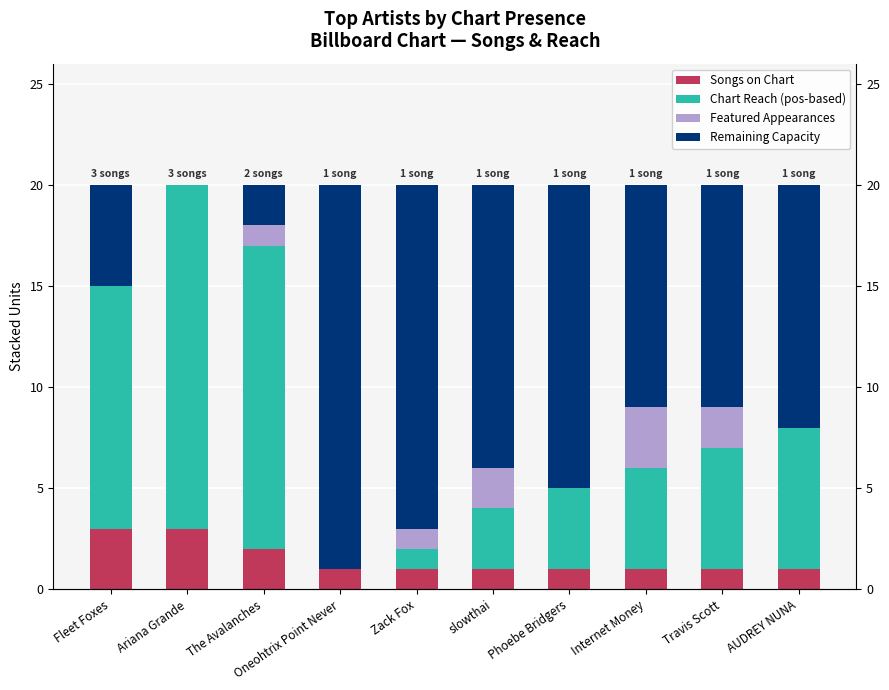

At which label does Chart Reach (pos-based) reach its peak?

Ariana Grande